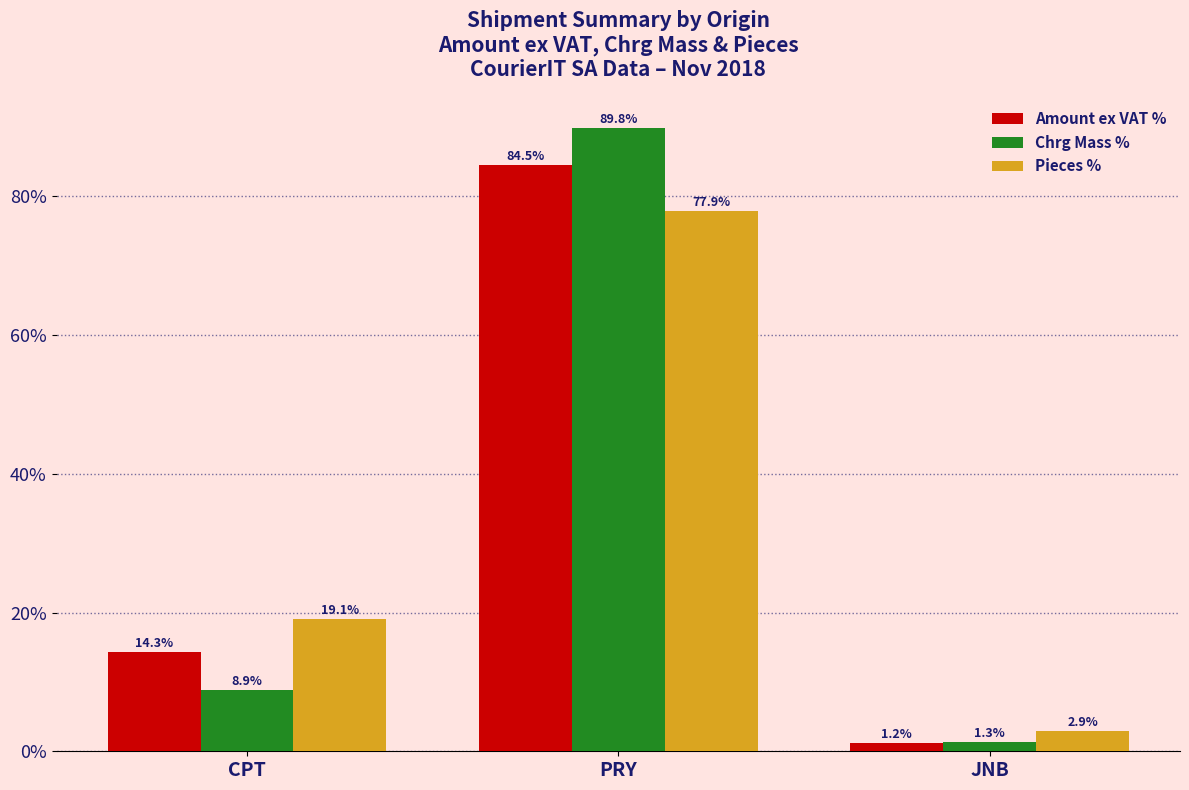

What is the maximum value for Pieces %?

77.9